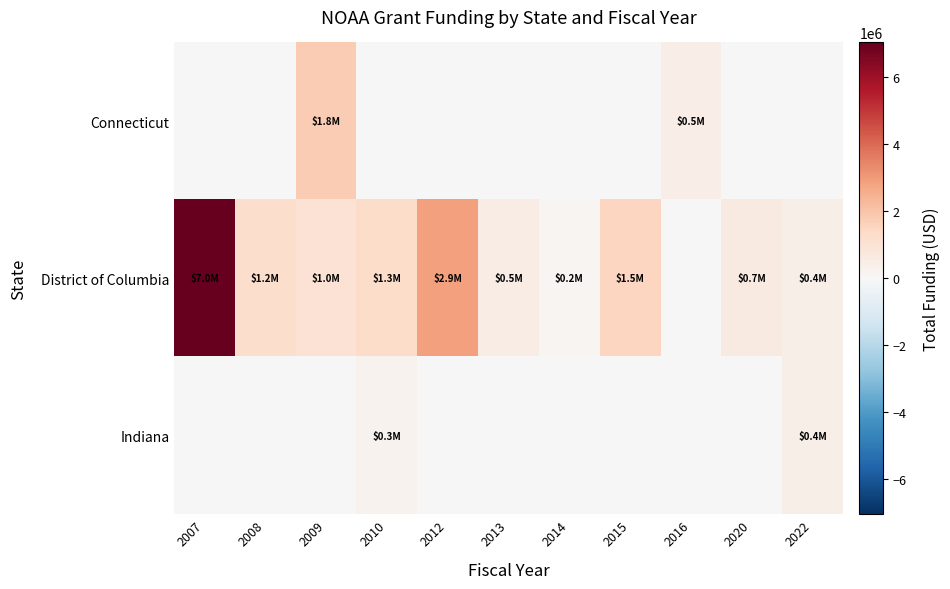

What is the maximum value shown in the chart?

7045600